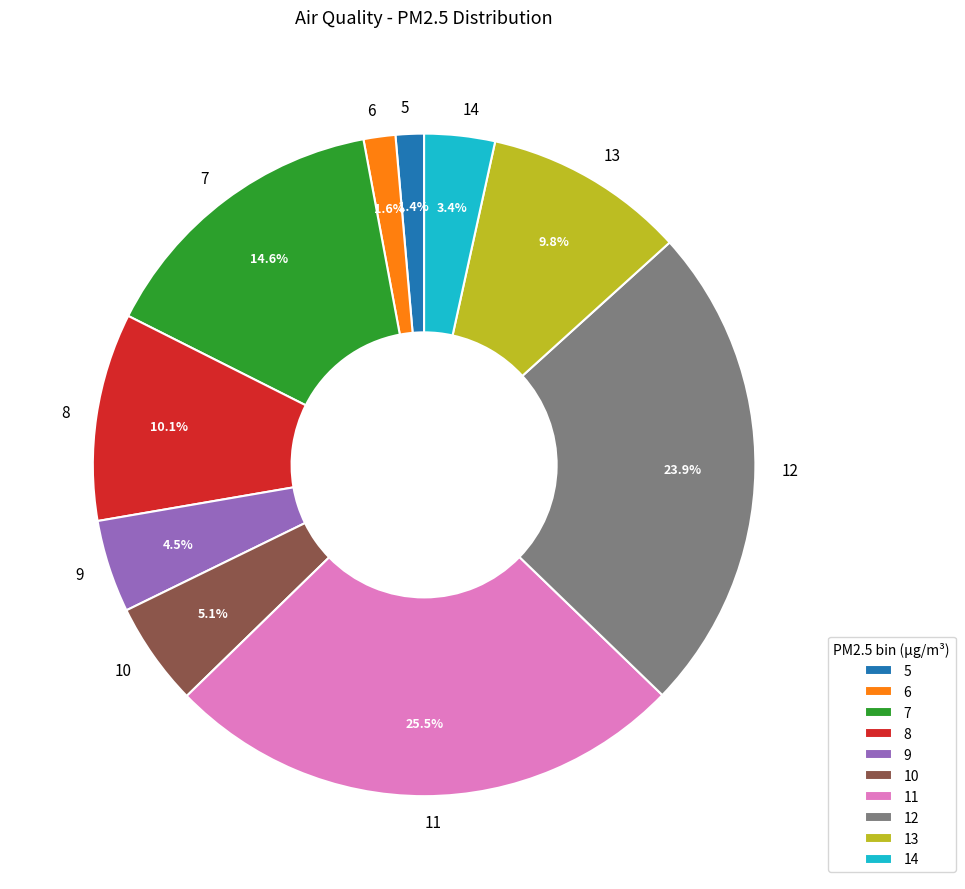

Which has a higher value, 10 or 9?

10